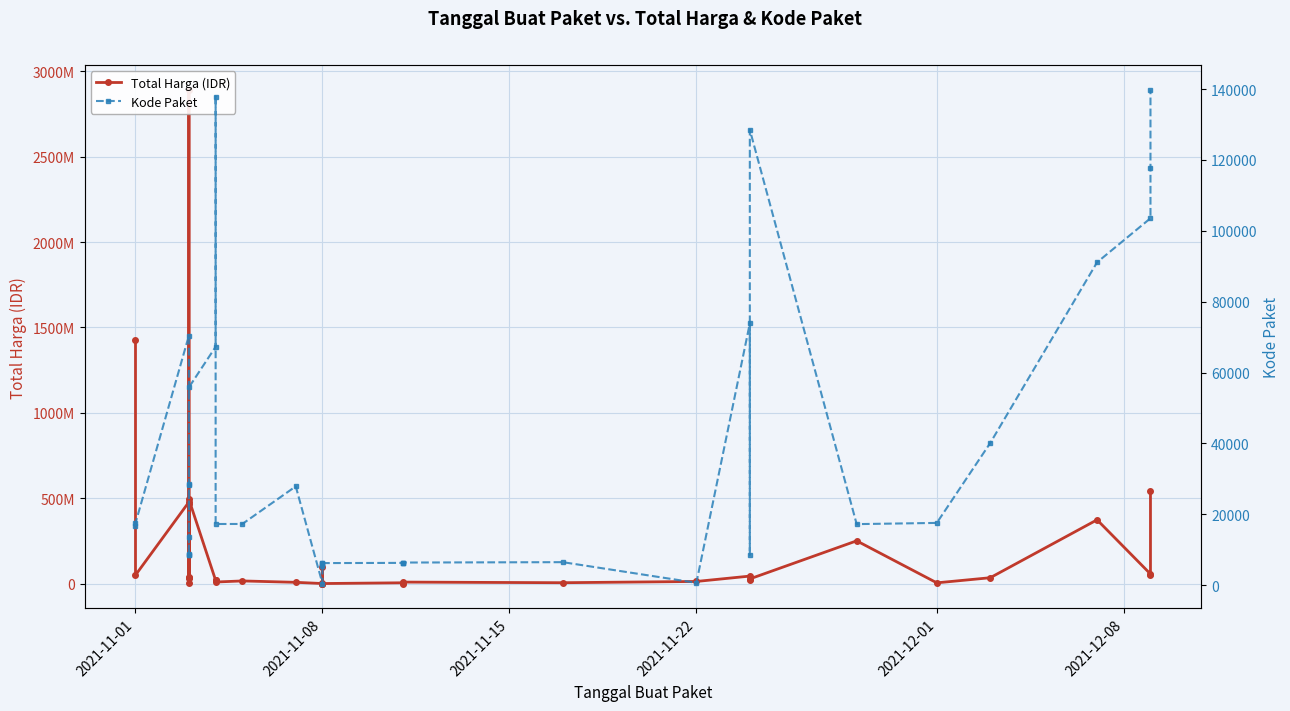

Reading left to right, list all the values displayed in this chart.

Total Harga (IDR): 1425867900	49730040	477600000	34000000	32441200	577875	464002100	39440000	2892122000	493000000	19175000	18900000	9180000	15513960	7401240	333600	78000	98772570	2772000	265000	4672200	182000	8742500	5129000	12453900	43859200	23653000	27412000	250350000	4350000	34292000	373404000	56152800	51601000	541071000
Kode Paket: 16823	17509	70453	8530	8646	8668	13652	28271	28425	55826	67279	137876	17272	17283	27891	464	5449	5997	6214	6246	6300	6350	6397	6503	675	73894	8601	128516	17238	17580	40112	91101	103541	117783	139817